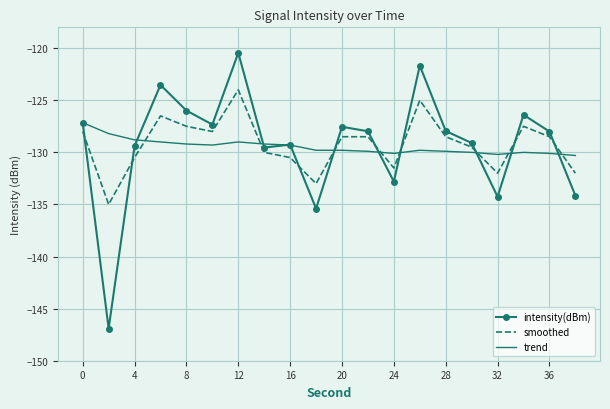

Rank the series by their maximum value, from highest to lowest.

intensity(dBm), smoothed, trend